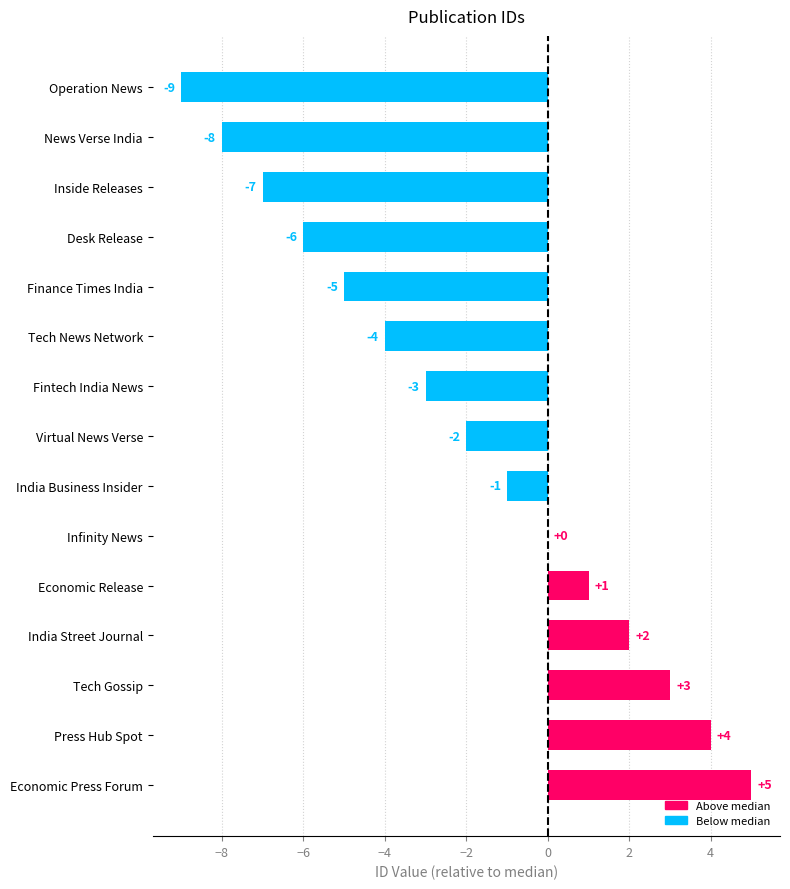

Reading top to bottom, list all the values displayed in this chart.

Operation News=-9	News Verse India=-8	Inside Releases=-7	Desk Release=-6	Finance Times India=-5	Tech News Network=-4	Fintech India News=-3	Virtual News Verse=-2	India Business Insider=-1	Infinity News=0	Economic Release=1	India Street Journal=2	Tech Gossip=3	Press Hub Spot=4	Economic Press Forum=5